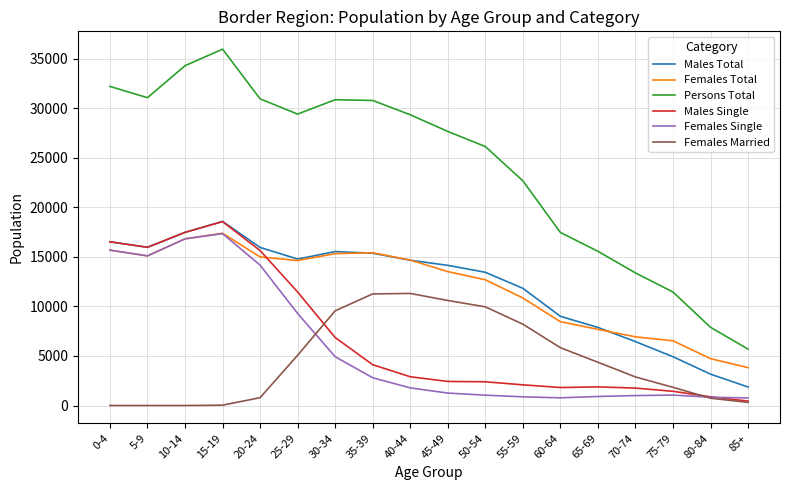

The value of Males Total at 50-54 is 13439. True or false?

True